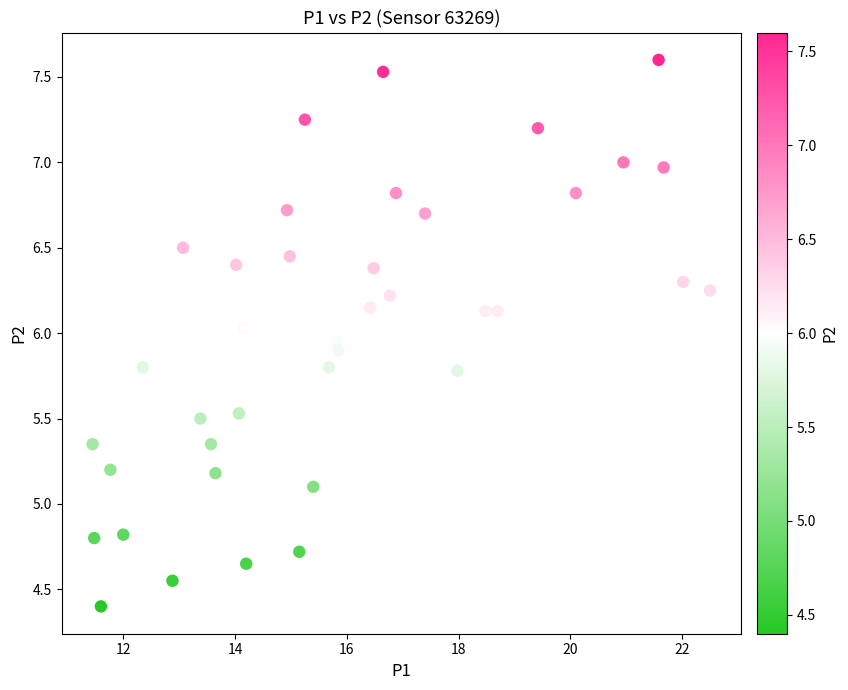

What is the range of Y values (max minus min)?

3.2